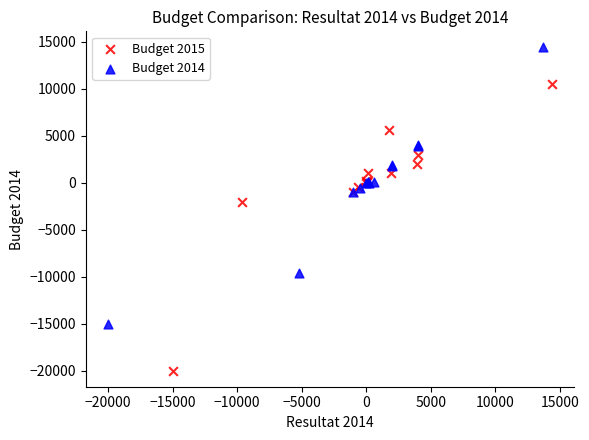

Which series has the widest spread of Y values?

Budget 2015